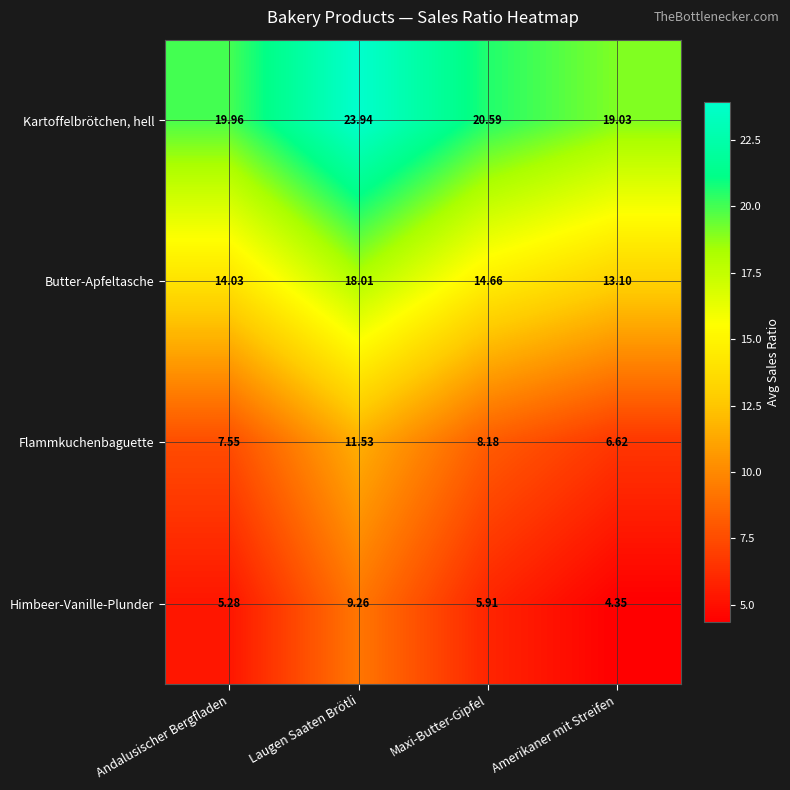

Which series has the largest total across all categories?

Kartoffelbrötchen, hell